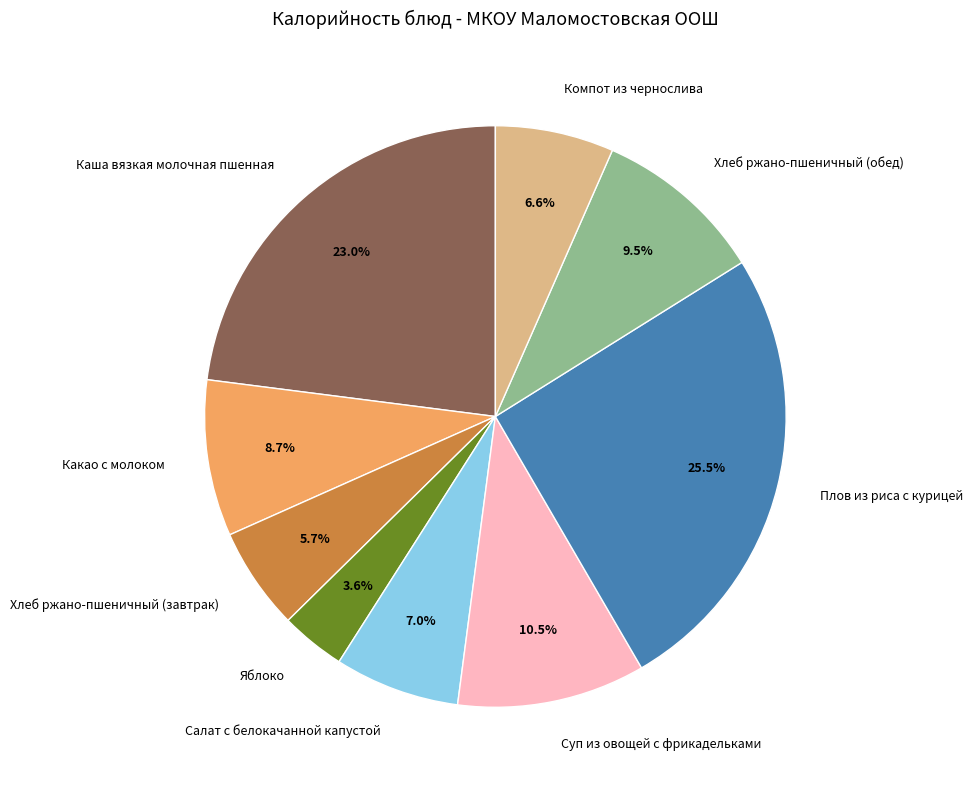

Does Компот из чернослива represent more than half of the total?

No